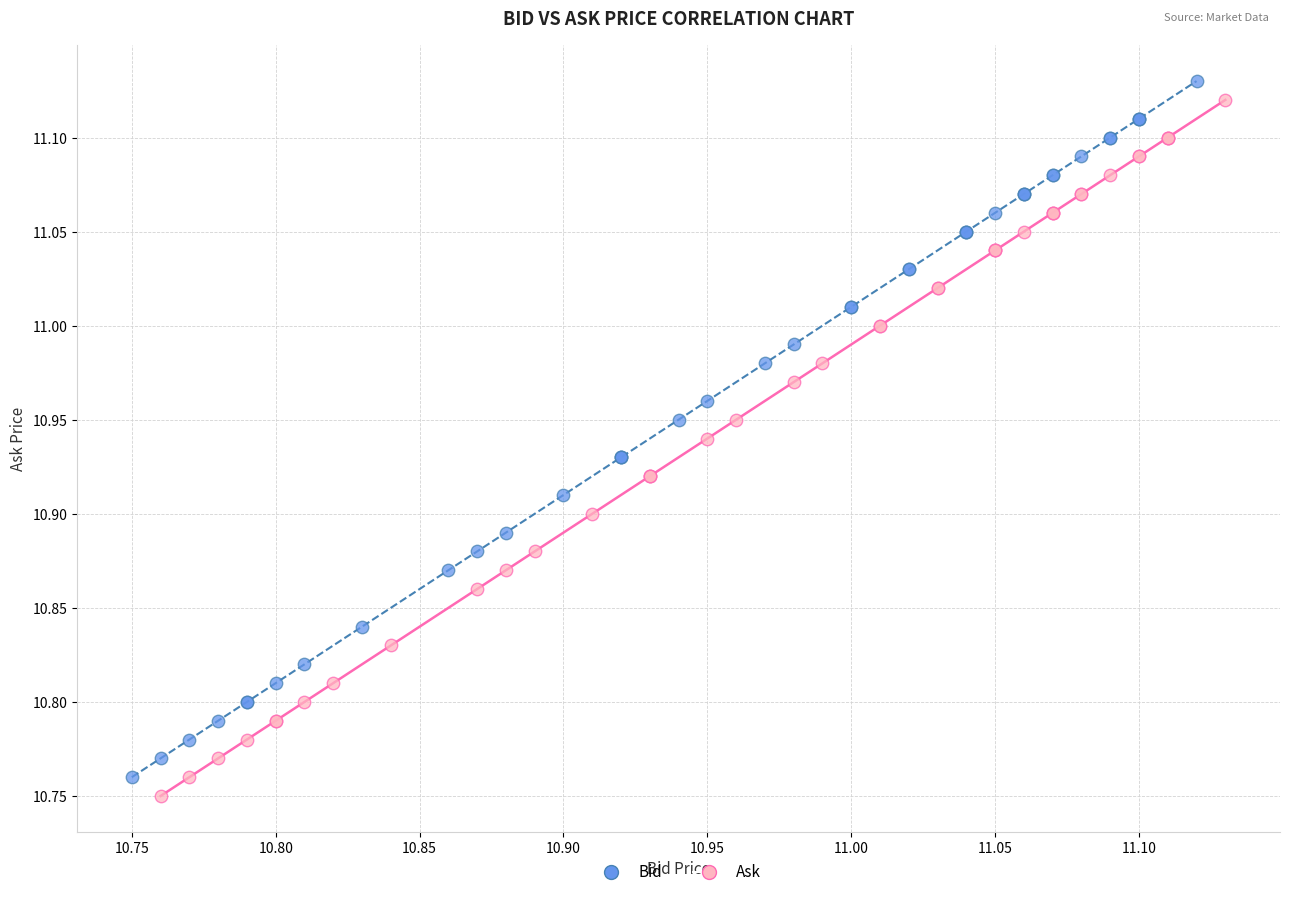

Which series contains the highest Y value?

Bid